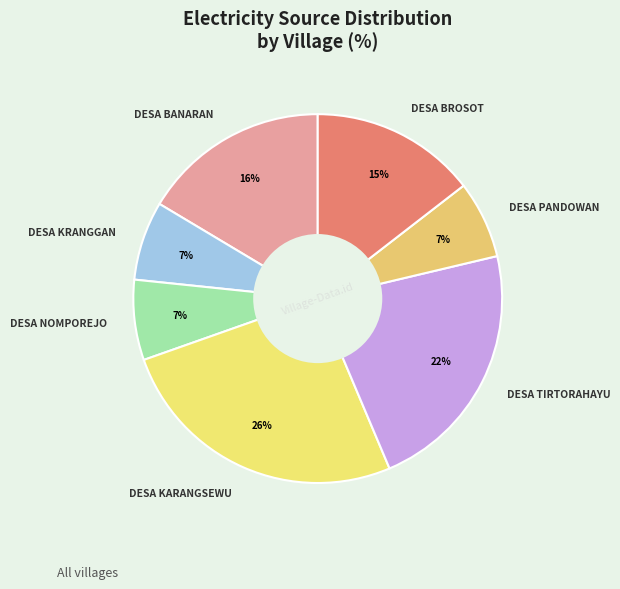

The DESA KARANGSEWU slice represents 39% of the pie. True or false?

False